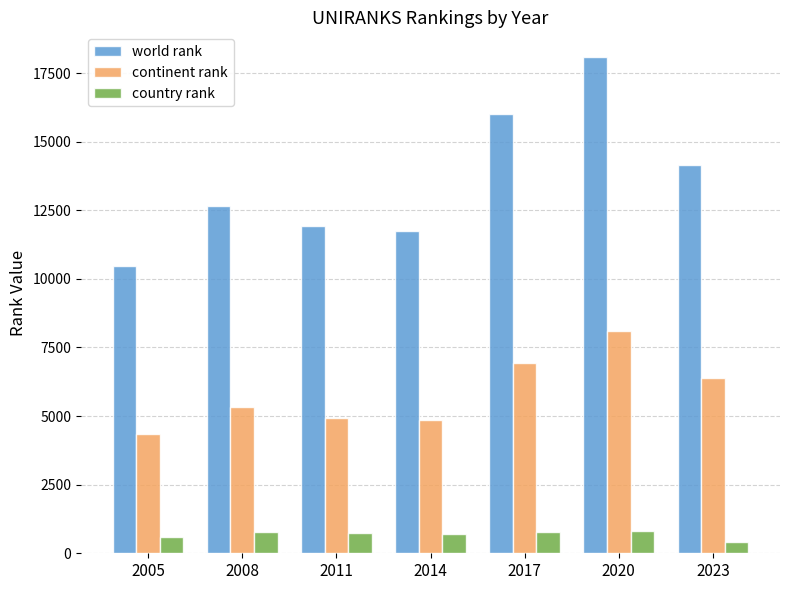

At how many categories does at least one series exceed 1364?

7